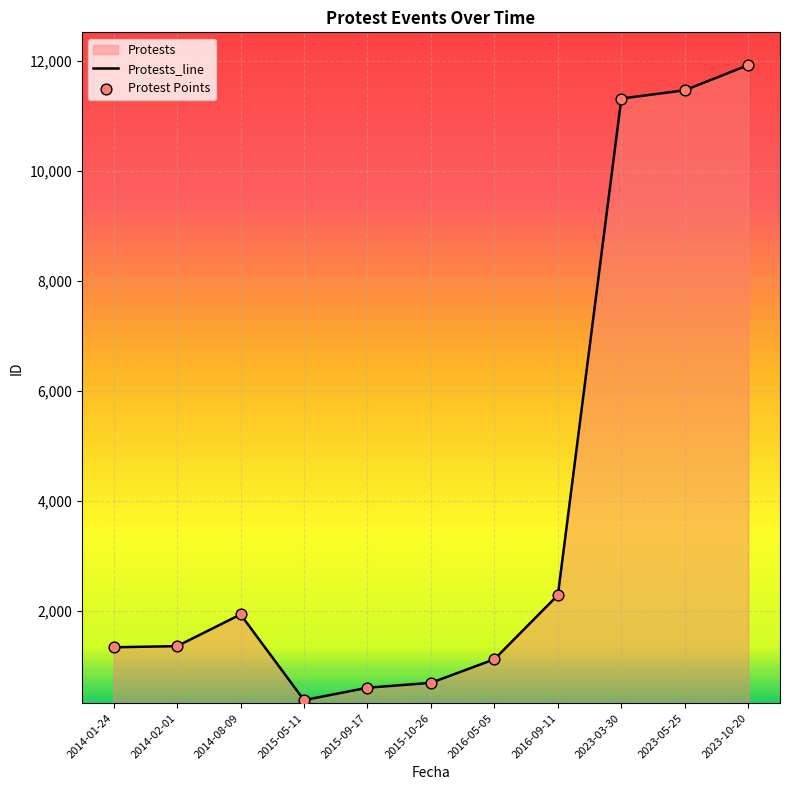

Approximately how many times larger is the value at 2016-09-11 compared to 2015-09-17?

3.8